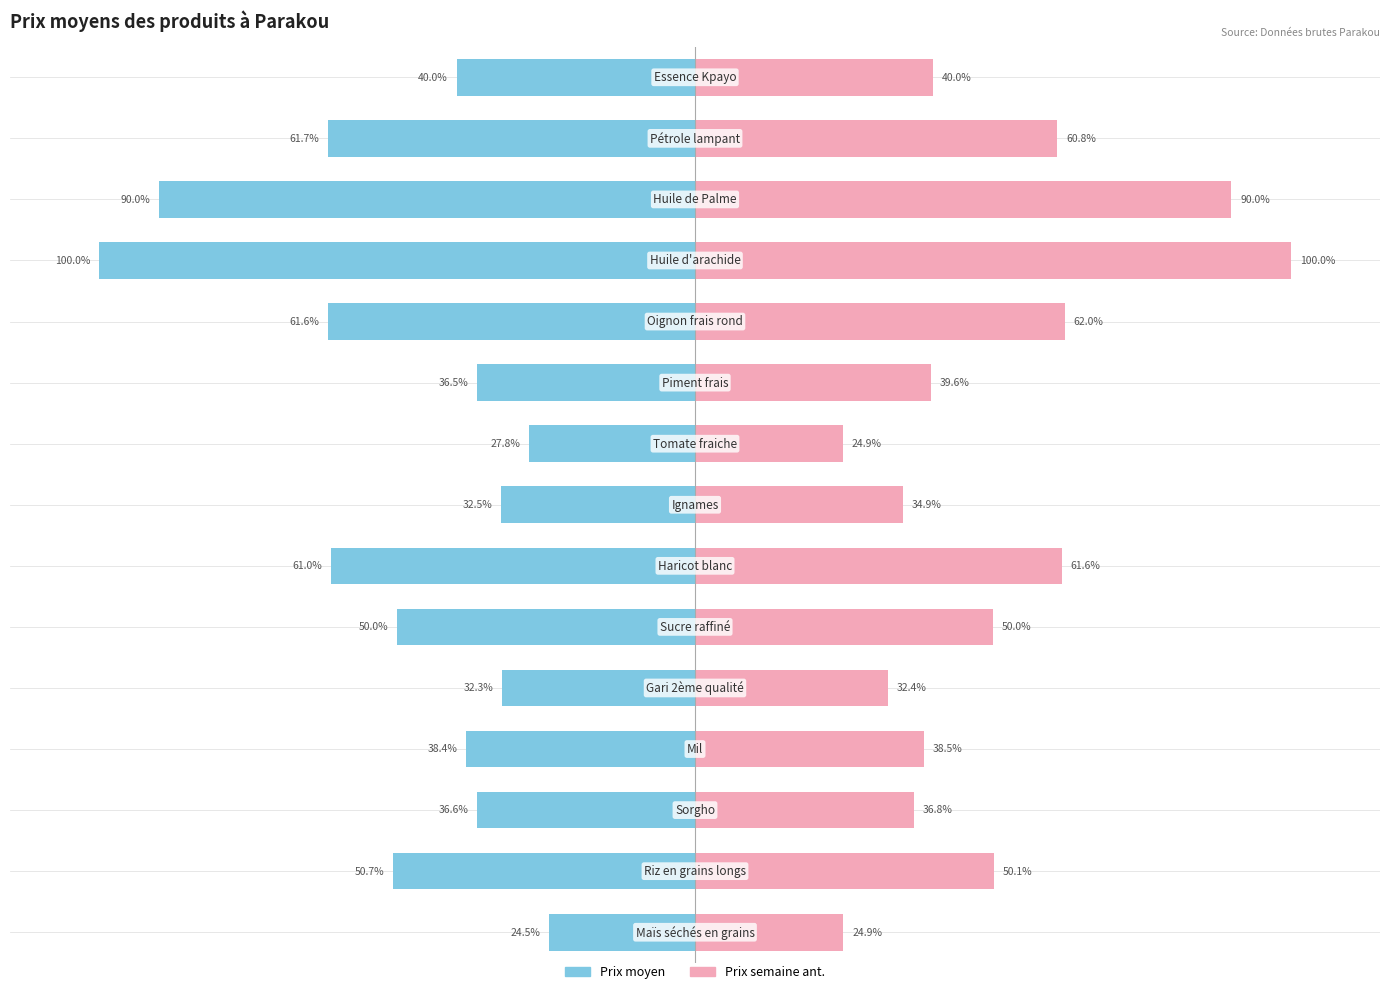

Rank the series by their average value, from lowest to highest.

Prix moyen, Prix semaine ant.